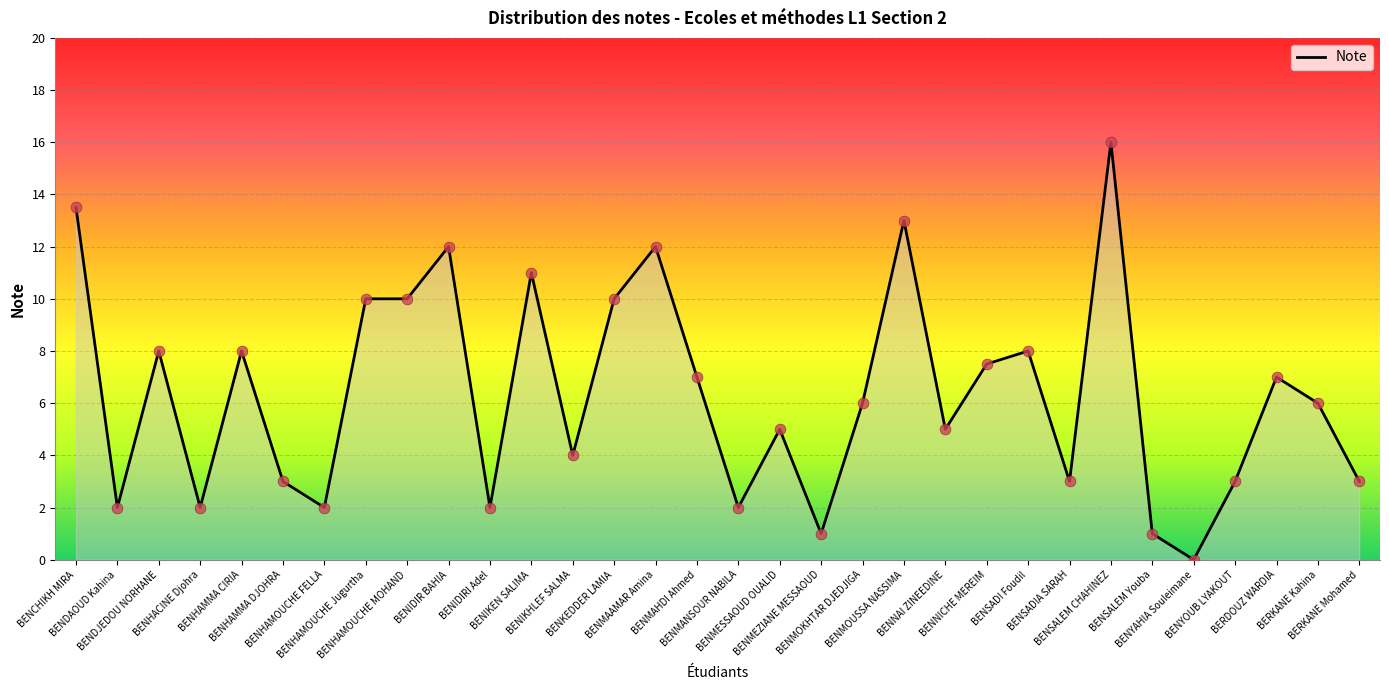

What is the ratio of the value at BENIKHLEF SALMA to the value at BENYOUB LYAKOUT?

1.3